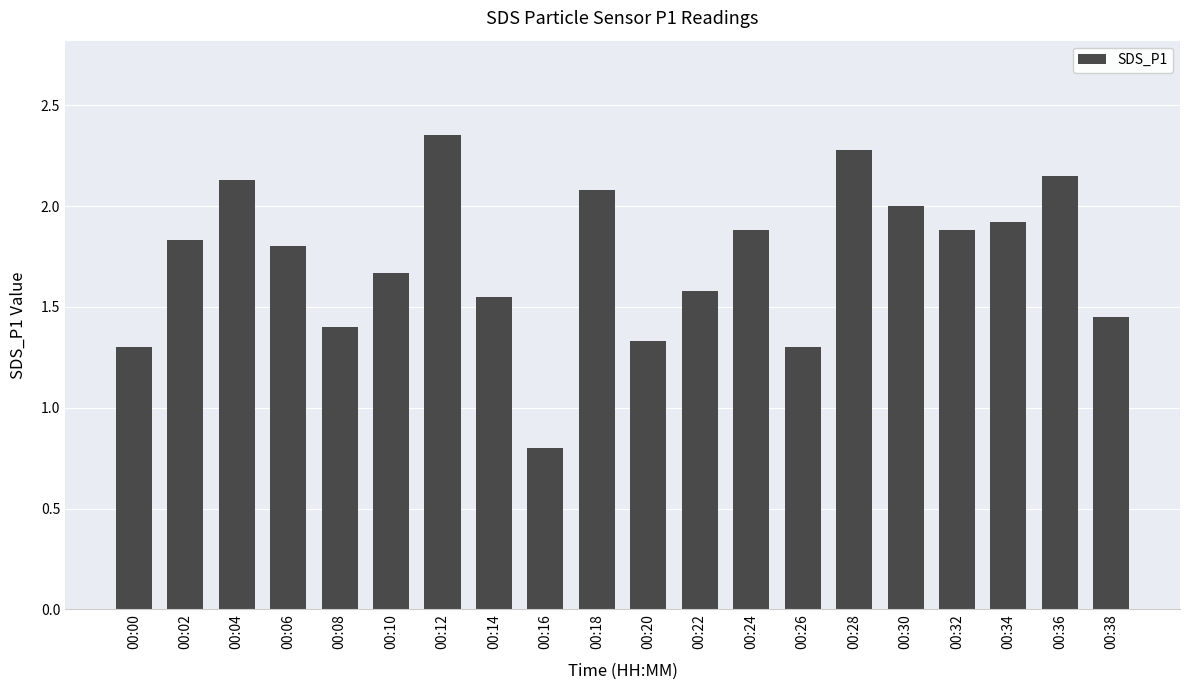

What is the value of the 13th bar from the left?

1.9